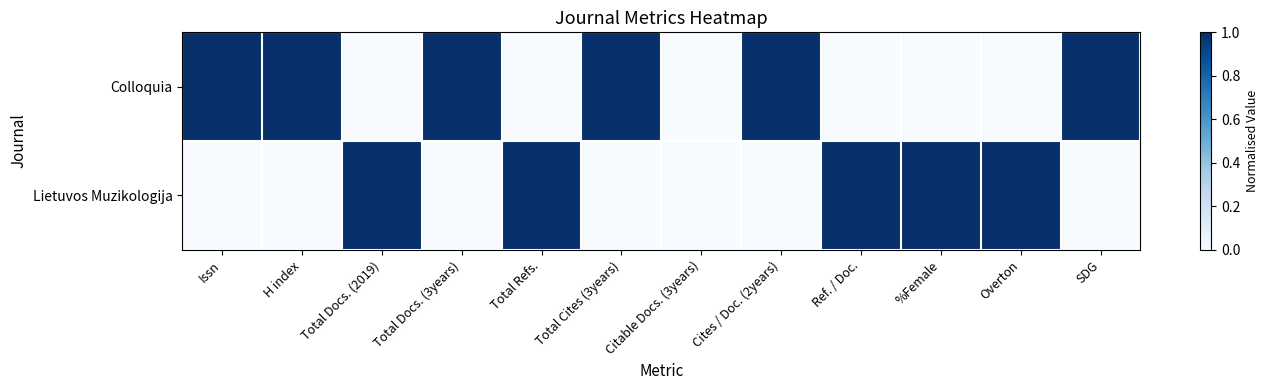

Reading left to right, list all the values displayed in this chart.

Colloquia: Issn=1	H index=1	Total Docs. (2019)=0	Total Docs. (3years)=1	Total Refs.=0	Total Cites (3years)=1	Citable Docs. (3years)=0	Cites / Doc. (2years)=1	Ref. / Doc.=0	%Female=0	Overton=0	SDG=1
Lietuvos Muzikologija: Issn=0	H index=0	Total Docs. (2019)=1	Total Docs. (3years)=0	Total Refs.=1	Total Cites (3years)=0	Citable Docs. (3years)=0	Cites / Doc. (2years)=0	Ref. / Doc.=1	%Female=1	Overton=1	SDG=0